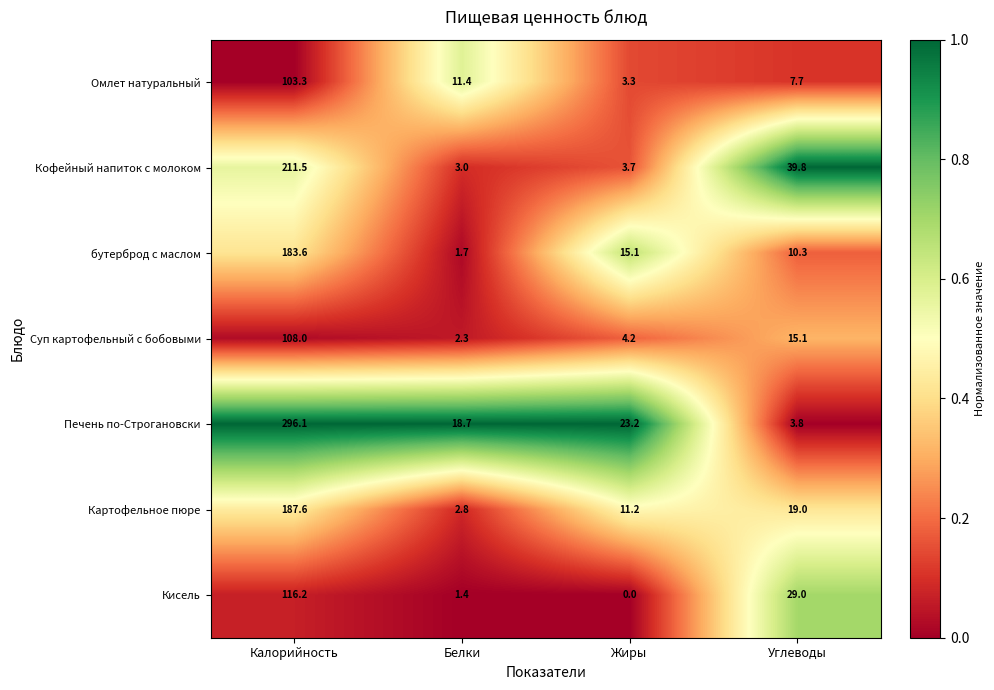

Count the number of data series in this chart.

7